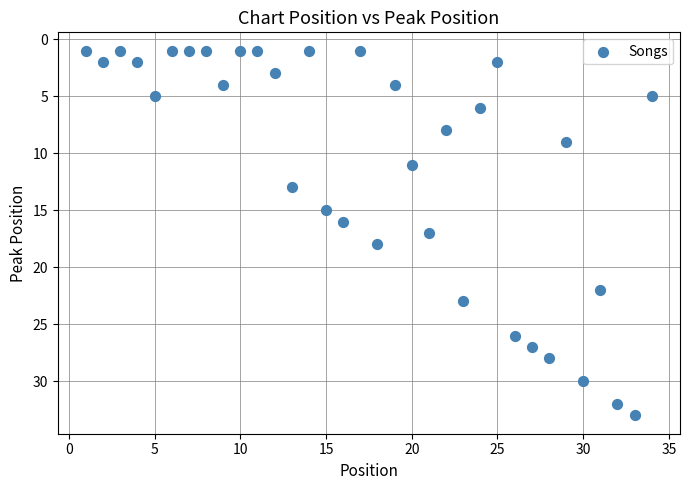

What is the range of X values (max minus min)?

33